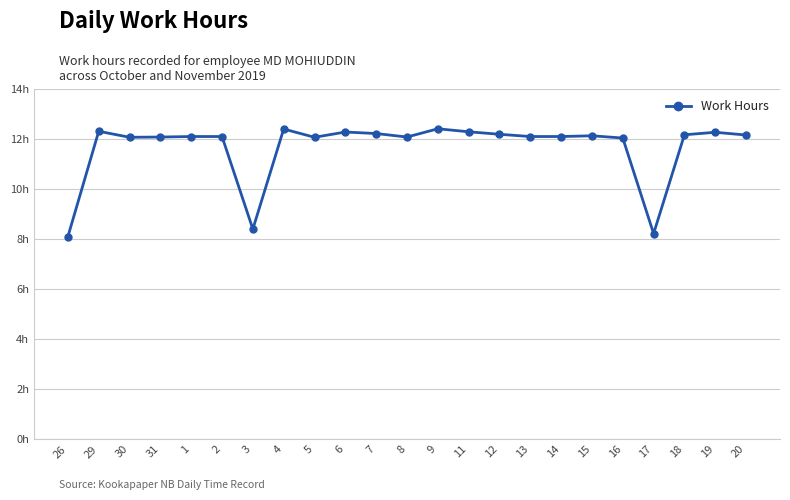

How many interior local valleys (lower than both neighbors) does the data have?

5